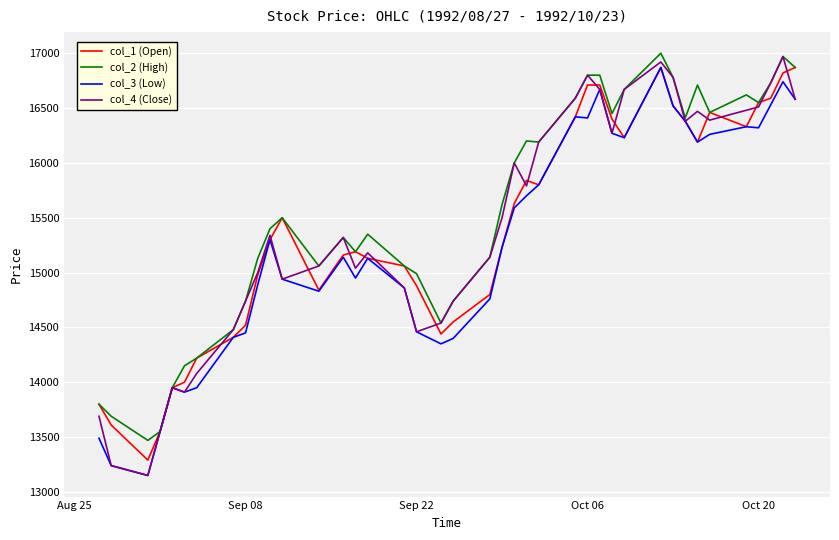

True or false: col_1 (Open) has more than 1 points higher than both neighbors.

True